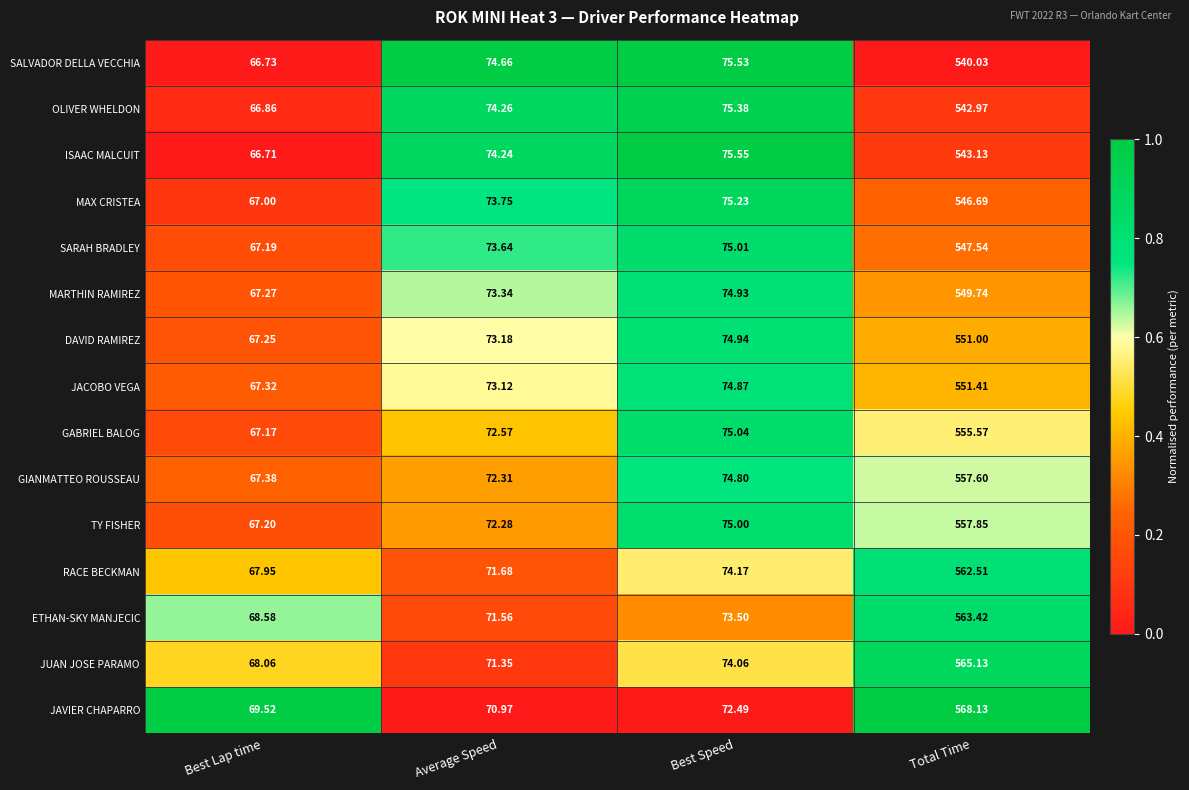

Rank the series by their maximum value, from highest to lowest.

JAVIER CHAPARRO, JUAN JOSE PARAMO, ETHAN-SKY MANJECIC, RACE BECKMAN, TY FISHER, GIANMATTEO ROUSSEAU, GABRIEL BALOG, JACOBO VEGA, DAVID RAMIREZ, MARTHIN RAMIREZ, SARAH BRADLEY, MAX CRISTEA, ISAAC MALCUIT, OLIVER WHELDON, SALVADOR DELLA VECCHIA